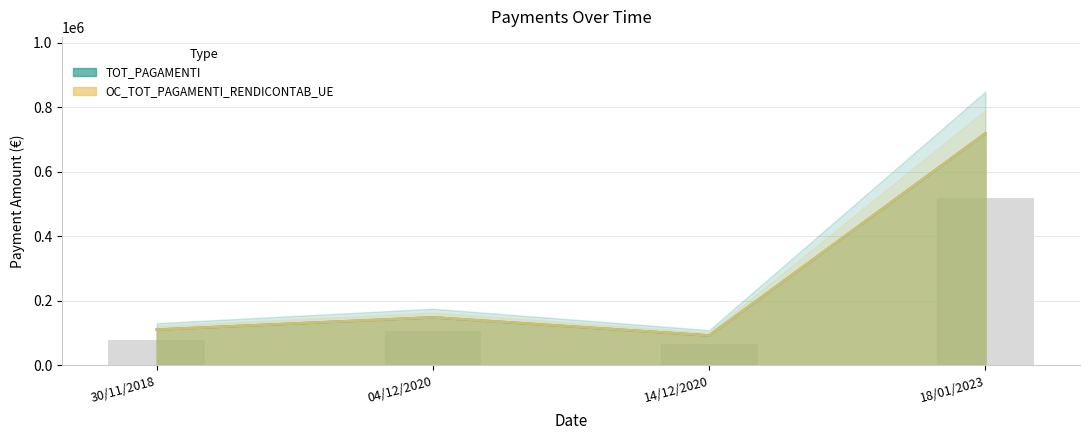

Reading left to right, extract all data points from this chart.

TOT_PAGAMENTI: 30/11/2018=110952.7	04/12/2020=148894.7	14/12/2020=92688.3	18/01/2023=719499.3
OC_TOT_PAGAMENTI_RENDICONTAB_UE: 30/11/2018=110952.7	04/12/2020=148894.7	14/12/2020=92688.3	18/01/2023=719499.3